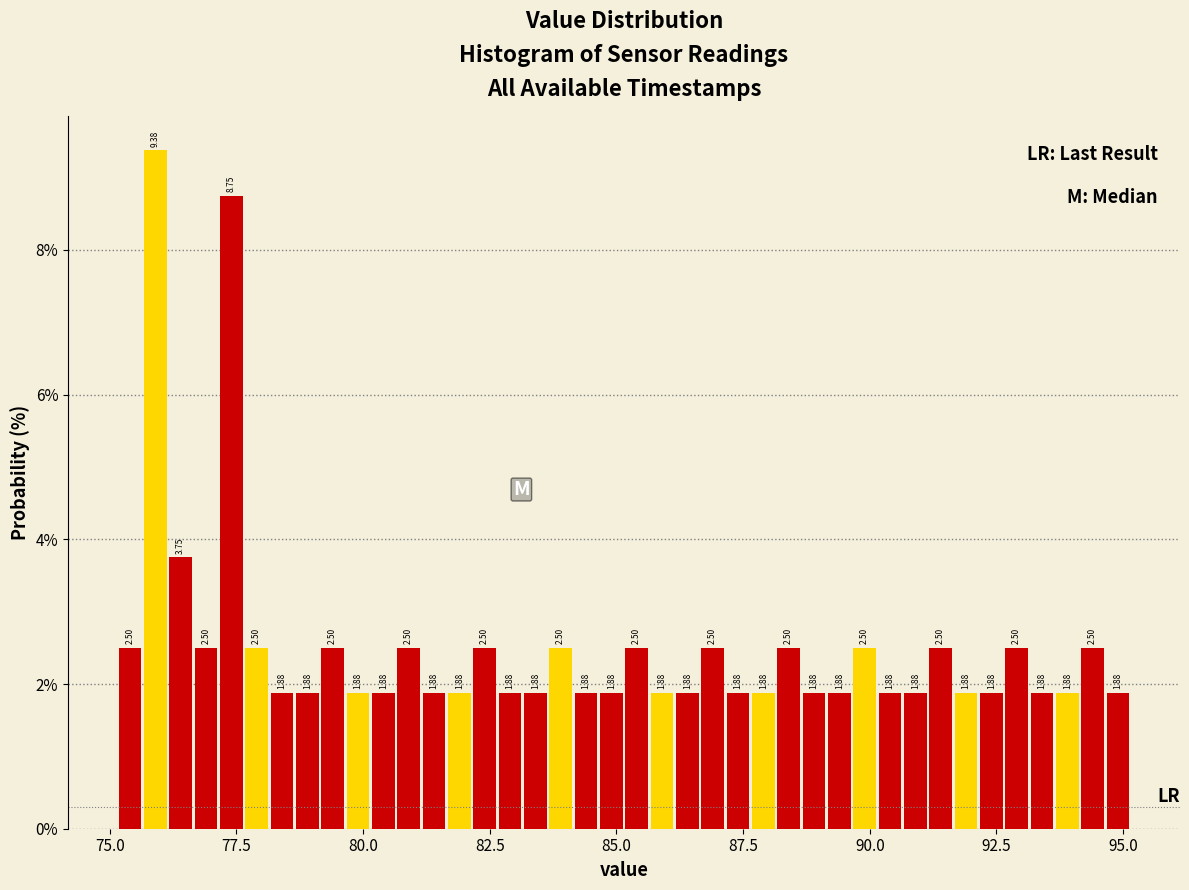

Around what value on the x-axis is the tallest bar? Give the approximate position of its centre, as read against the axis.

76.0